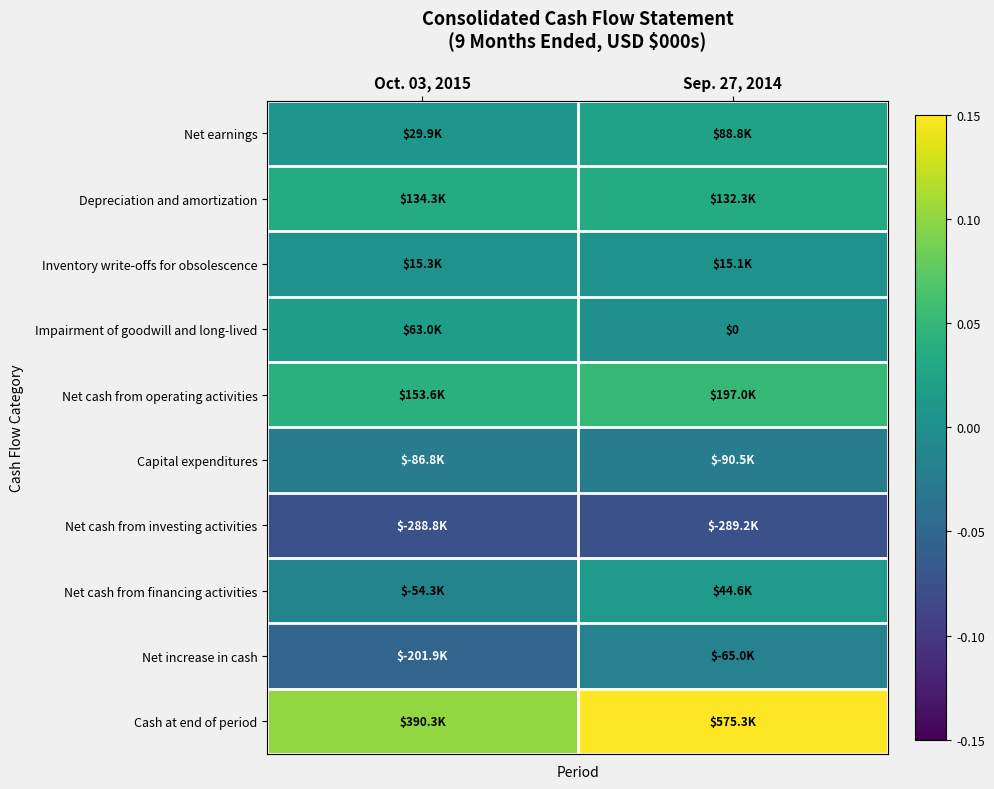

At which label is Net cash from investing activities closest to 0?

Oct. 03, 2015